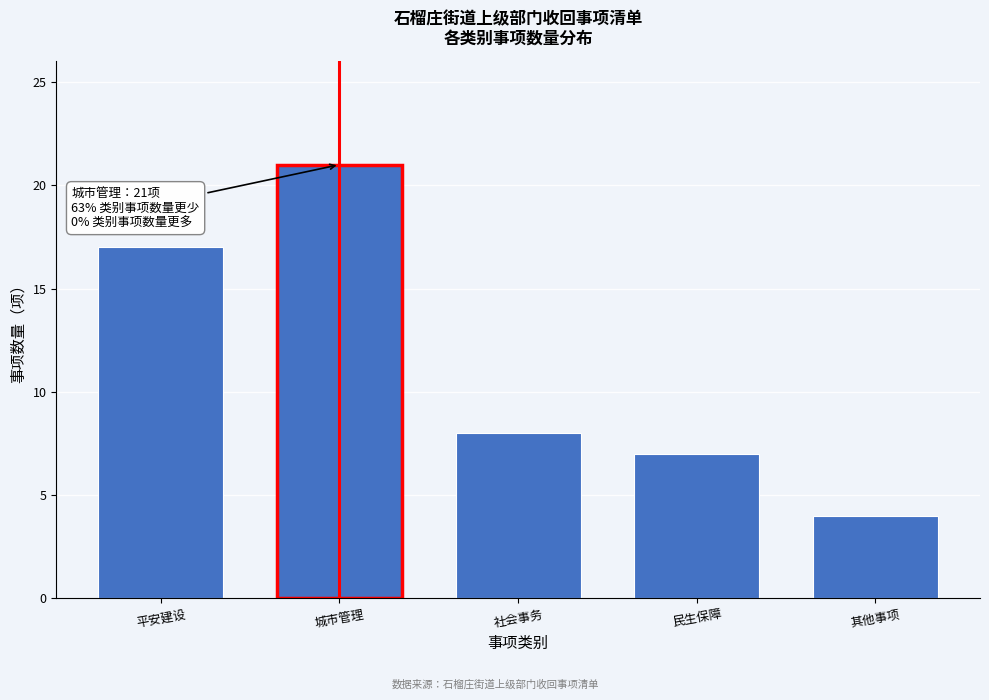

Reading left to right, what are all the values shown in this chart?

17	21	8	7	4